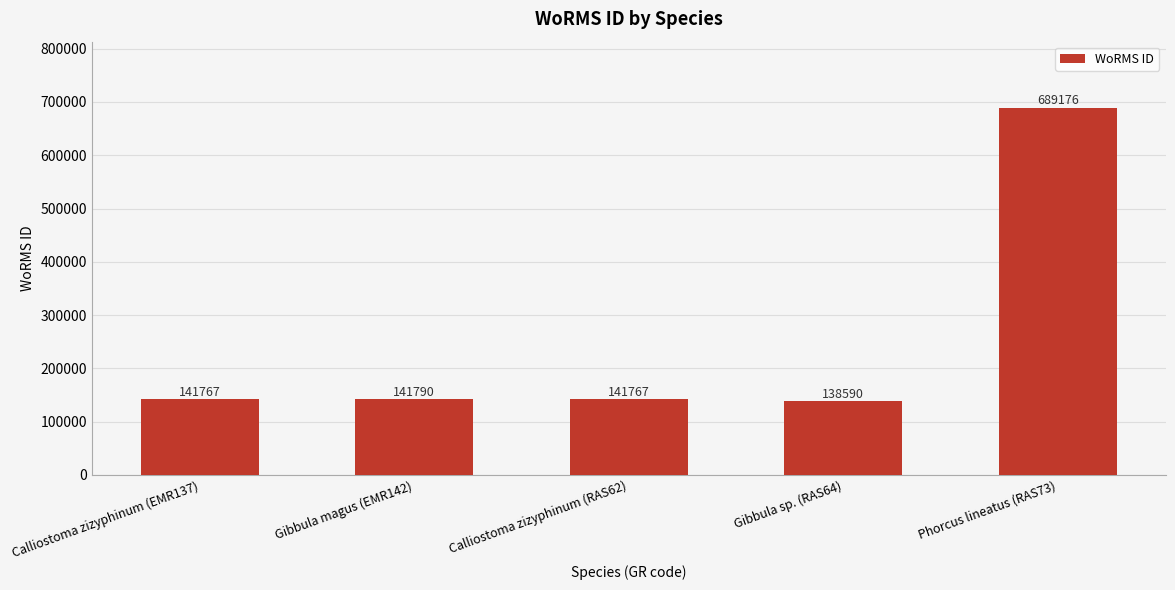

The value at Gibbula magus (EMR142) is 141790. True or false?

True